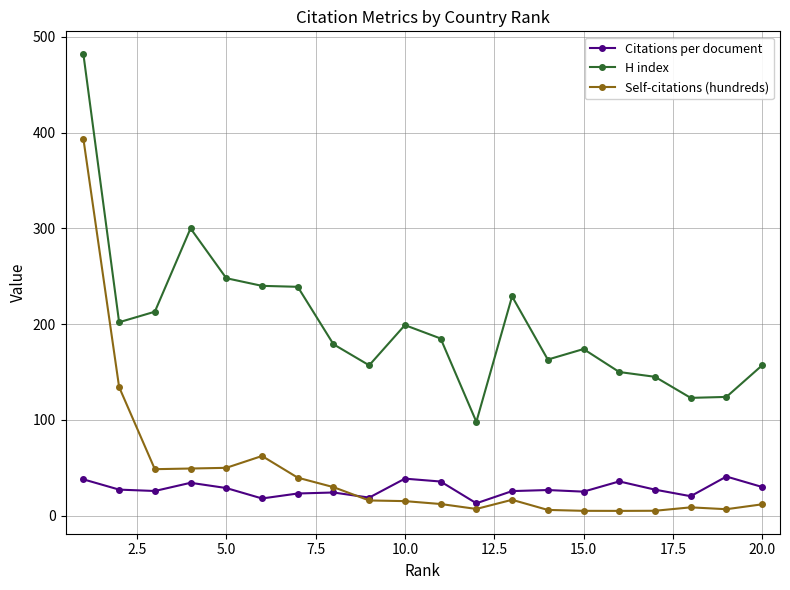

True or false: Self-citations (hundreds) has more than 0 interior local peaks.

True